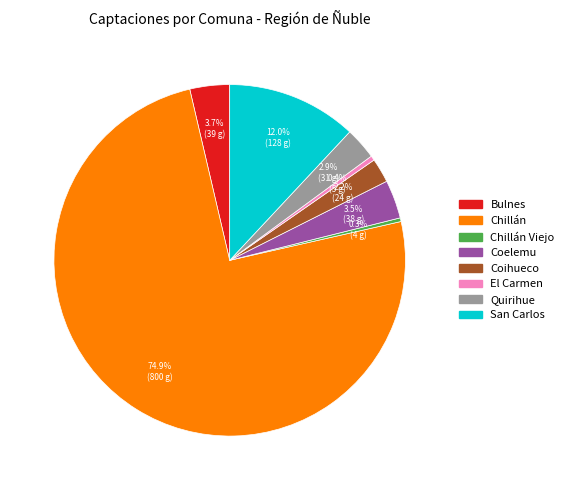

Which category has the smallest portion of the pie?

Chillán Viejo